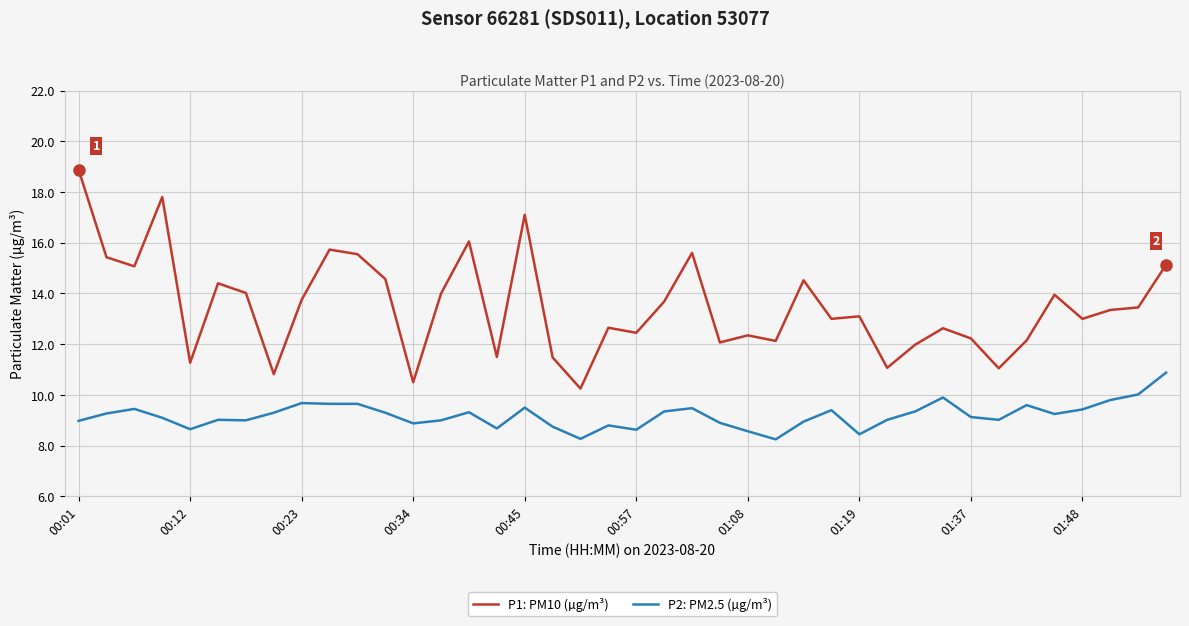

Which series has the largest range (max minus min)?

P1: PM10 (µg/m³)